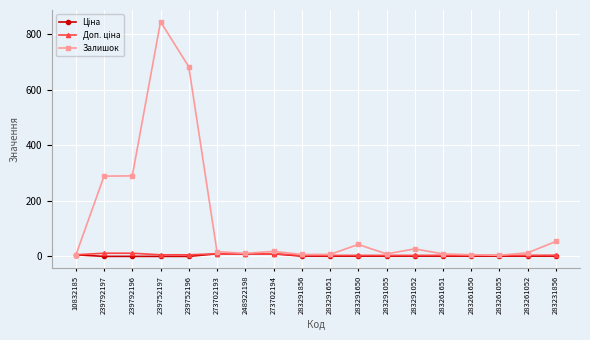

True or false: Залишок has more than 0 points higher than both neighbors.

True